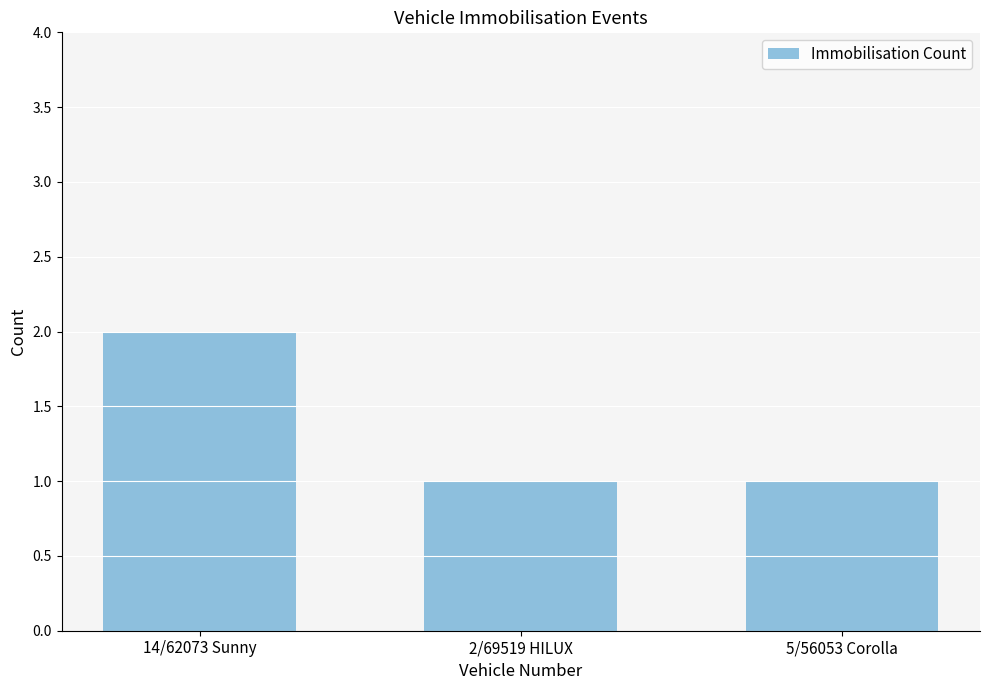

Reading left to right, list all the values displayed in this chart.

14/62073 Sunny=2	2/69519 HILUX=1	5/56053 Corolla=1